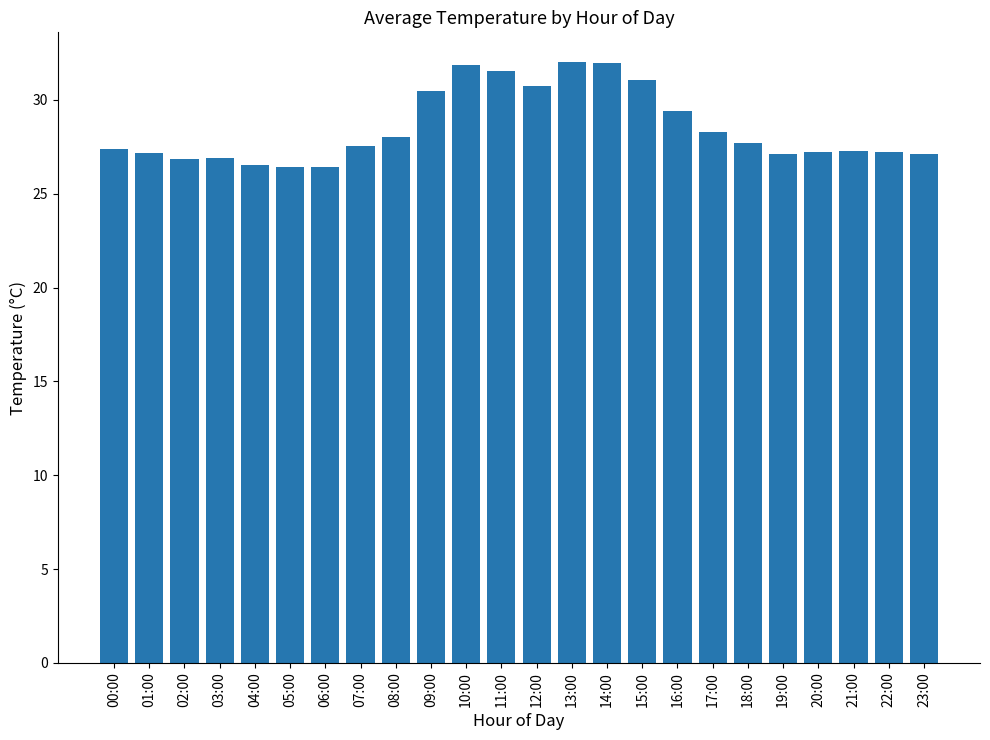

Does the chart contain any negative values?

No